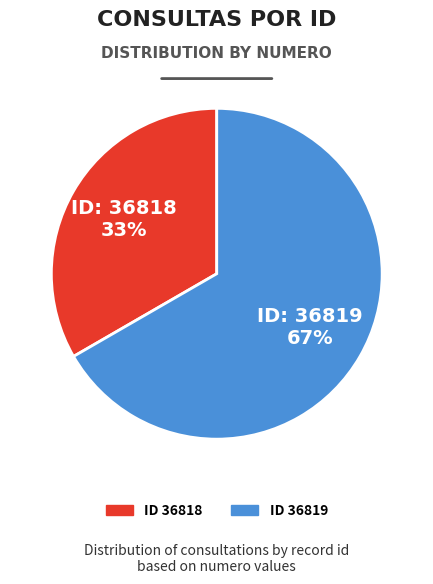

To the nearest percent, what is the average slice percentage?

50%